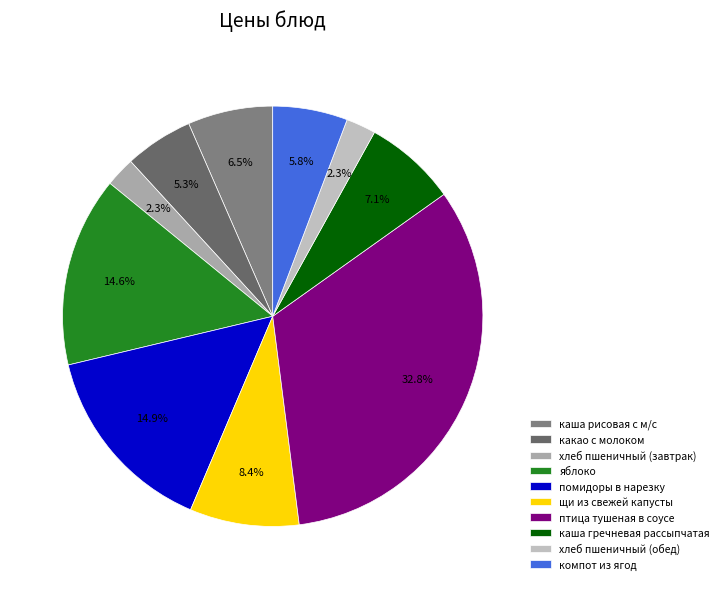

True or false: хлеб пшеничный (завтрак) accounts for 1% of the total.

False